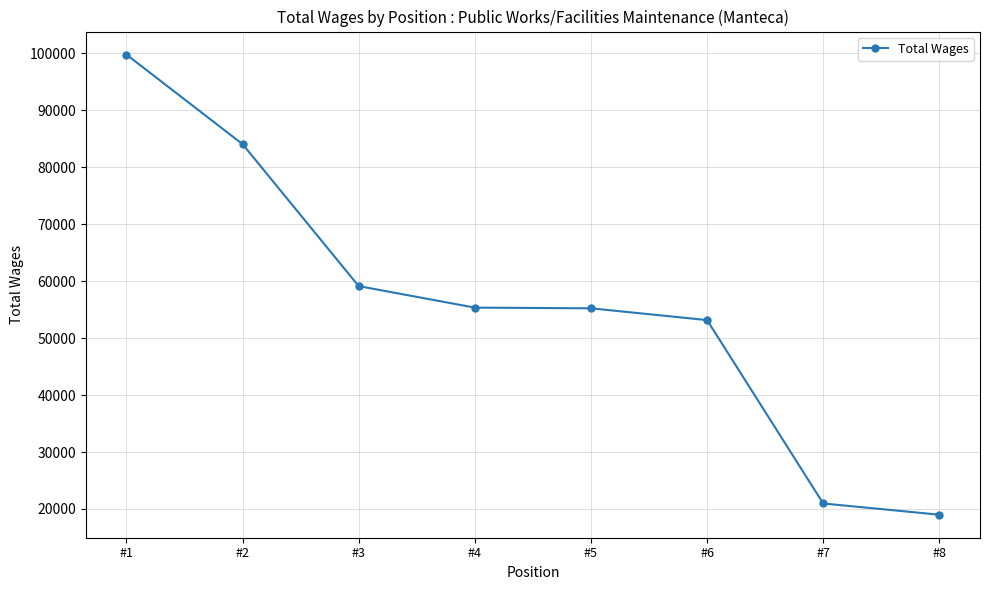

Approximately how many times larger is the value at #5 compared to #4?

1.0